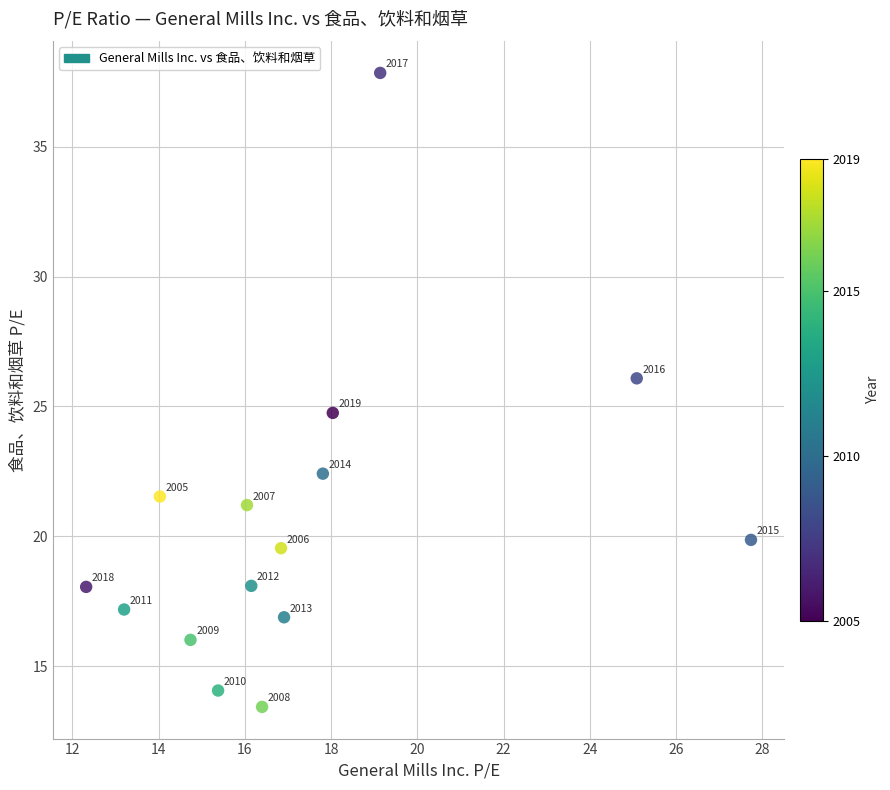

What Y value in the scatter plot is closest to 25?

24.8